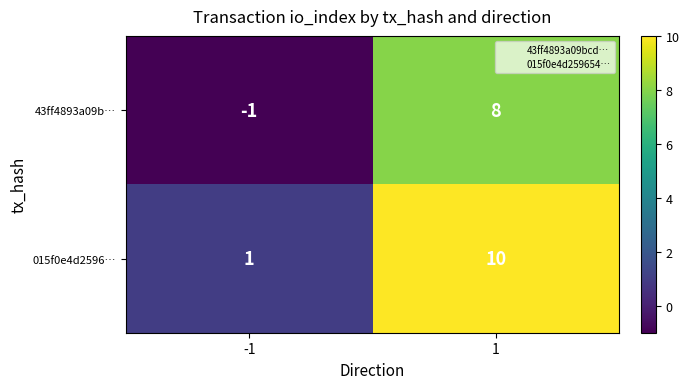

Which series has the largest total across all categories?

015f0e4d2596…